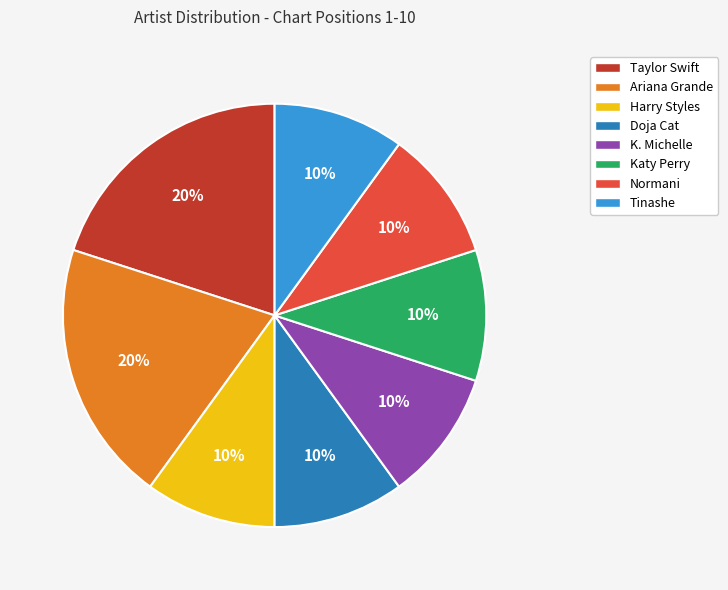

Is the sum of Harry Styles and Tinashe greater than half?

No